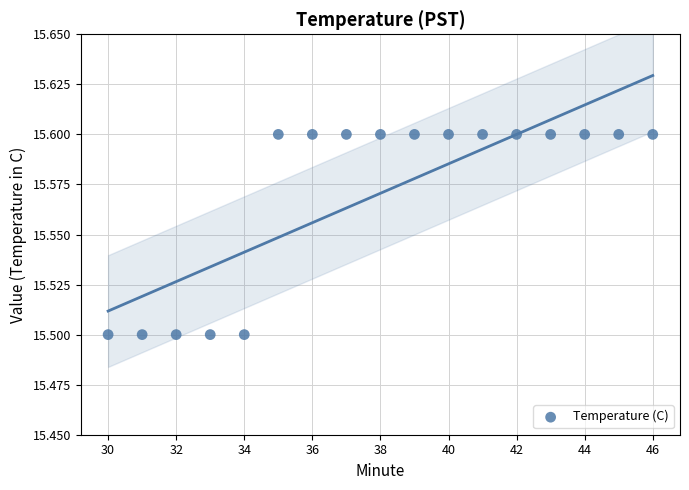

What is the range of X values (max minus min)?

16.0